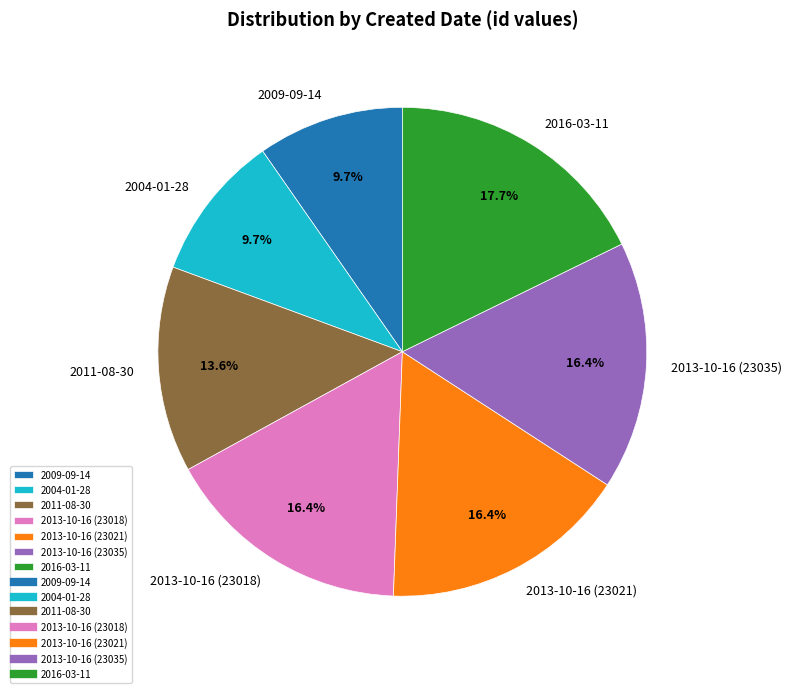

What is the ratio of the value at 2011-08-30 to the value at 2013-10-16 (23021)?

0.8